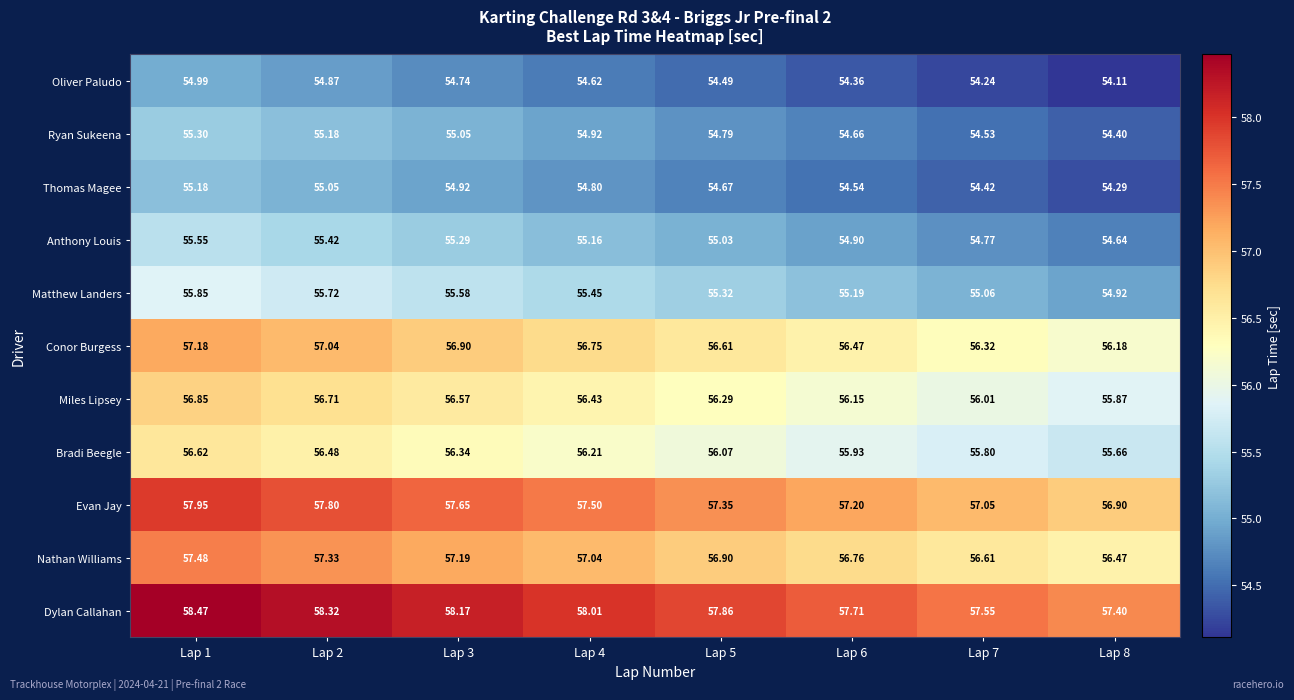

Which series has the widest spread of values?

Dylan Callahan